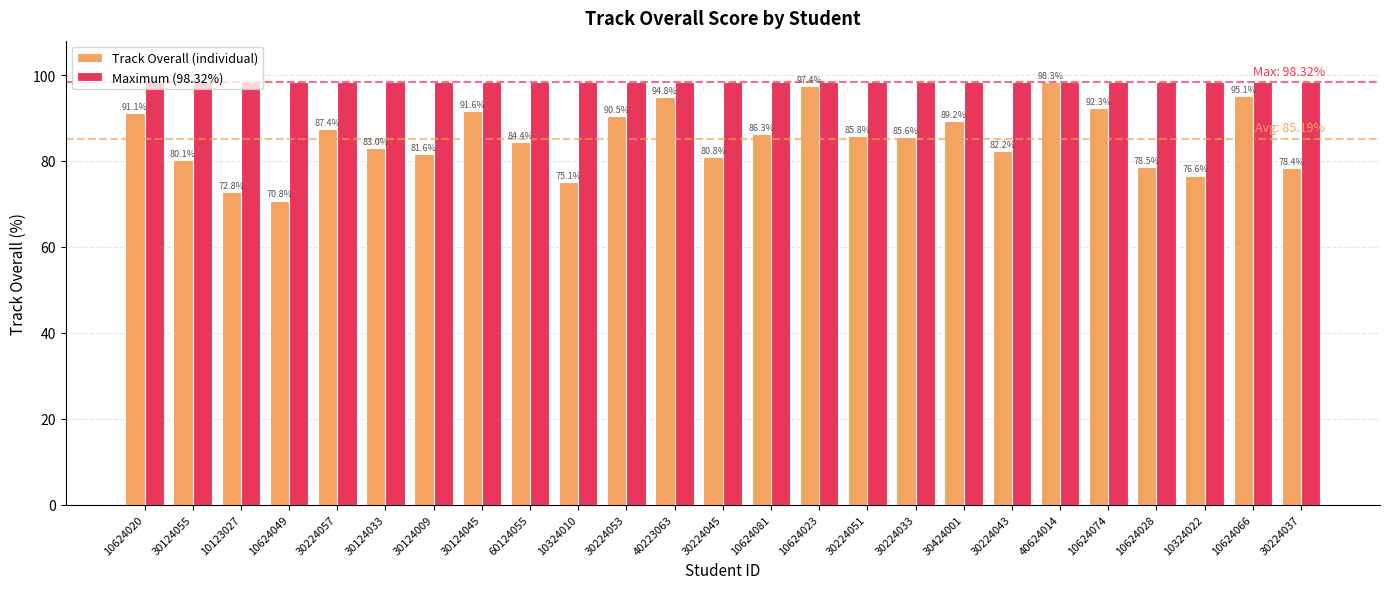

The value of Track Overall (individual) at 10624066 is 157.9. True or false?

False